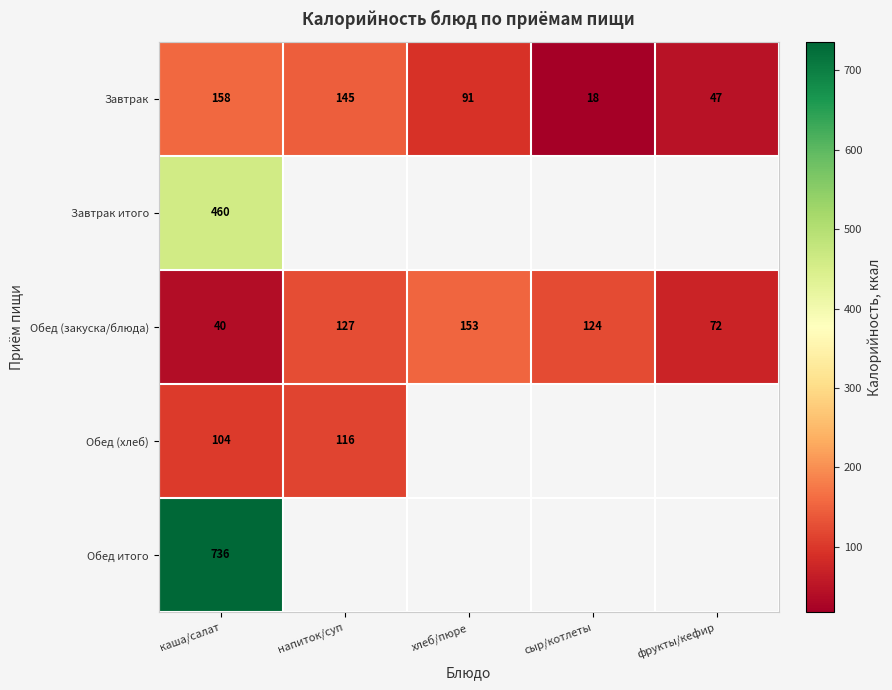

At how many categories does at least one series exceed 331?

1